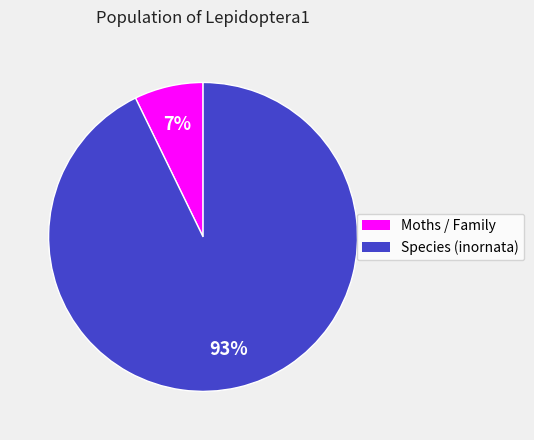

Count the number of slices in the pie.

2